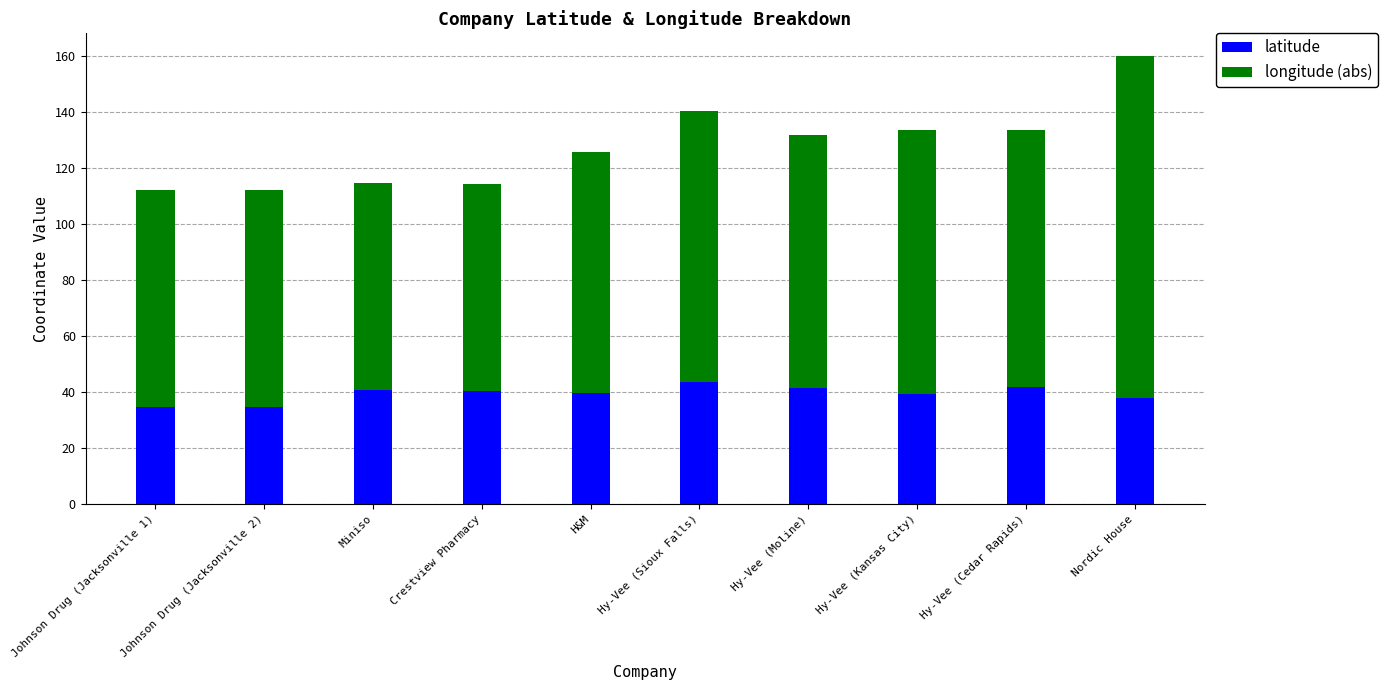

Is it true that latitude equals 27.5 at Hy-Vee (Moline)?

False